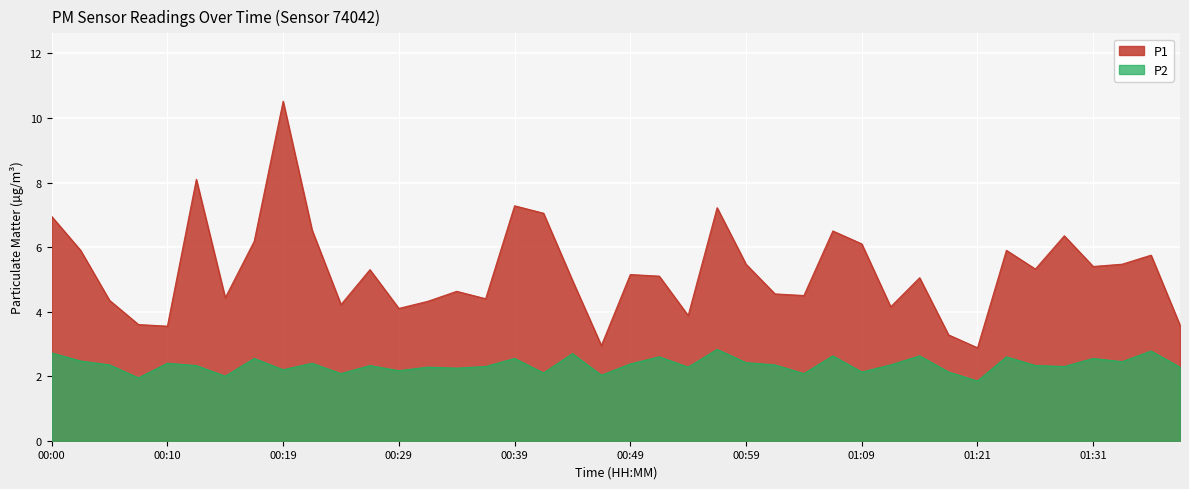

True or false: P2 has more than 2 points higher than both neighbors.

True